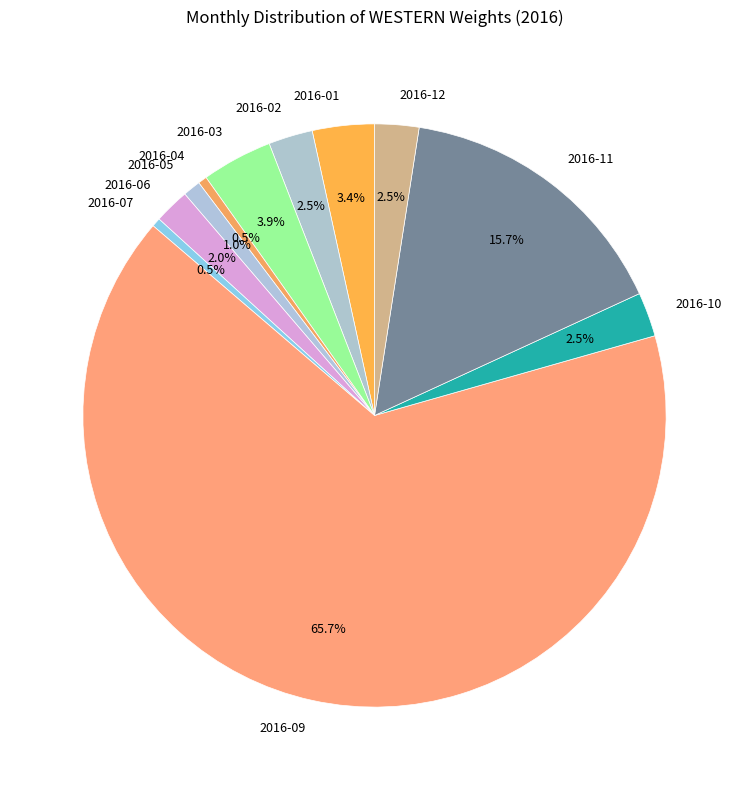

Which category accounts for the majority?

2016-09